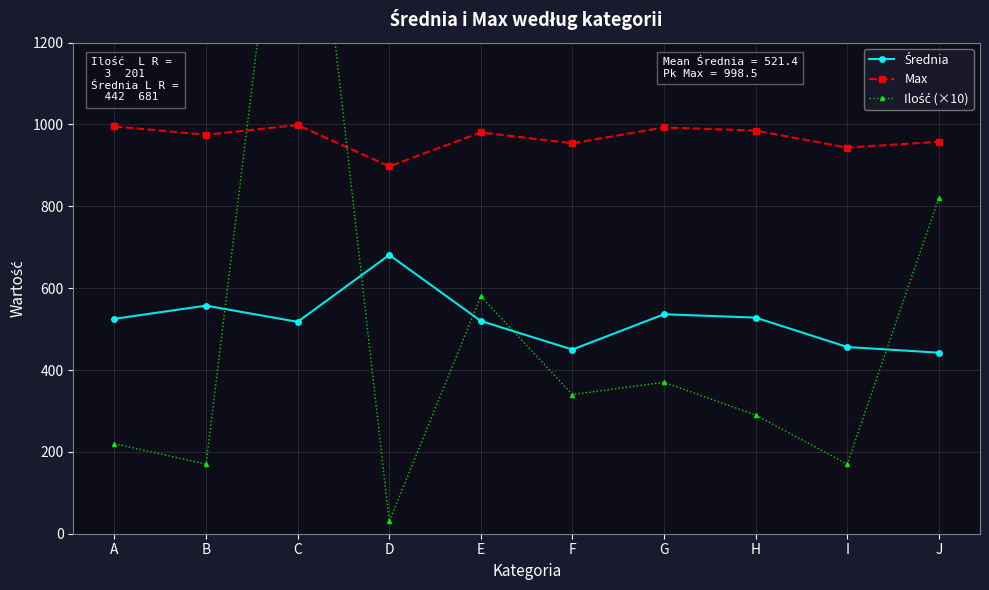

Does the chart display data point markers on the line(s)?

Yes